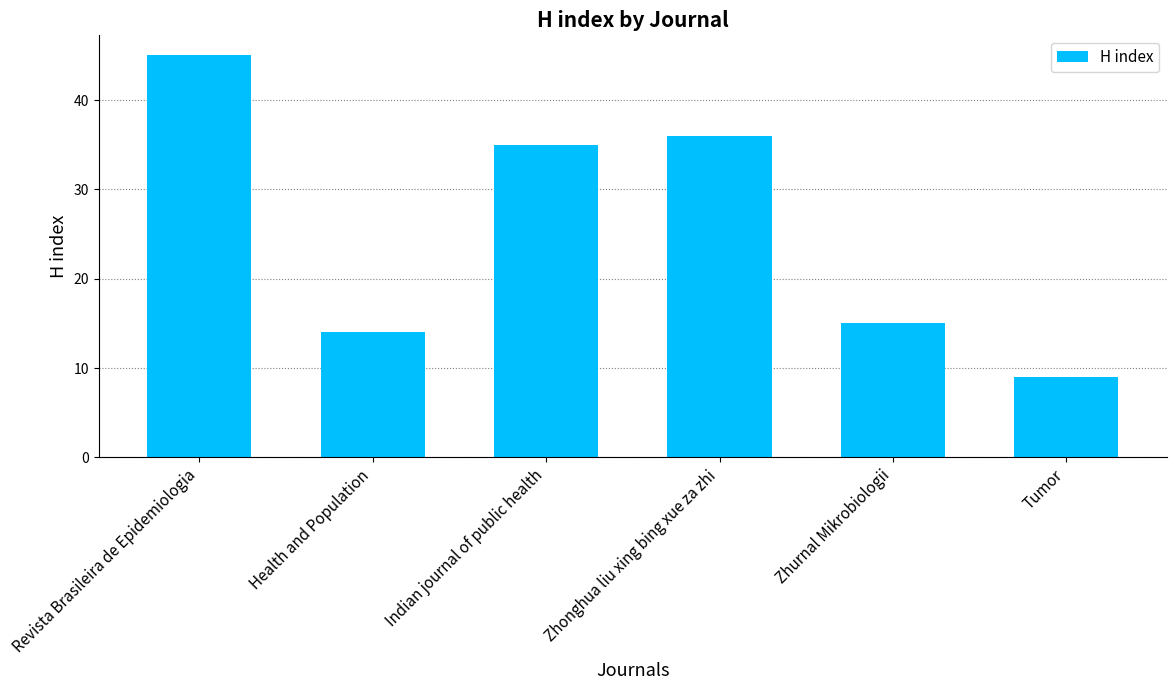

Where is the data nearest to the value 27?

Indian journal of public health